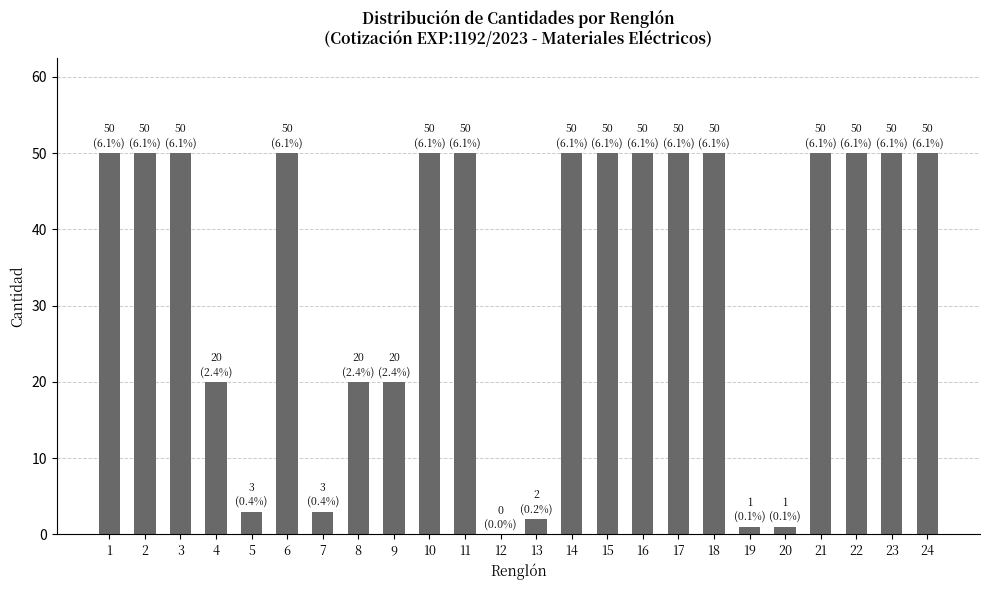

What is the approximate value at 4, to the nearest 5?

20